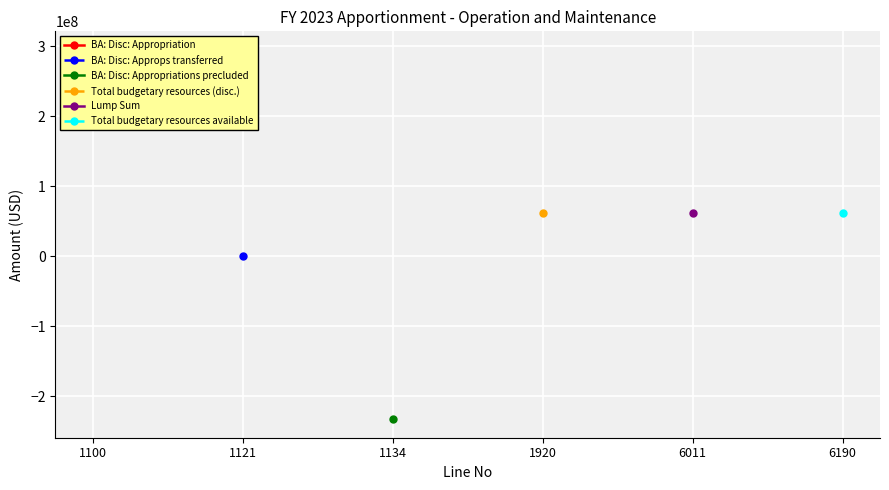

True or false: BA: Disc: Approps transferred and Lump Sum intersect in this chart.

False